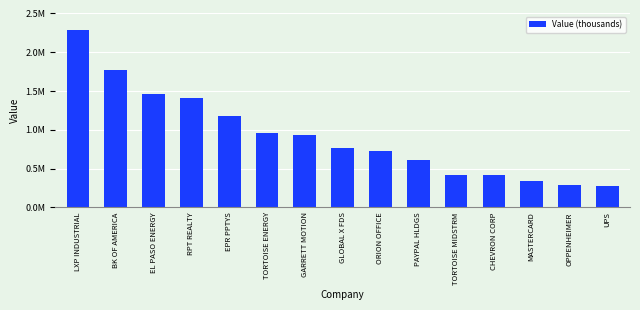

Where does the data first go above 760000?

LXP INDUSTRIAL